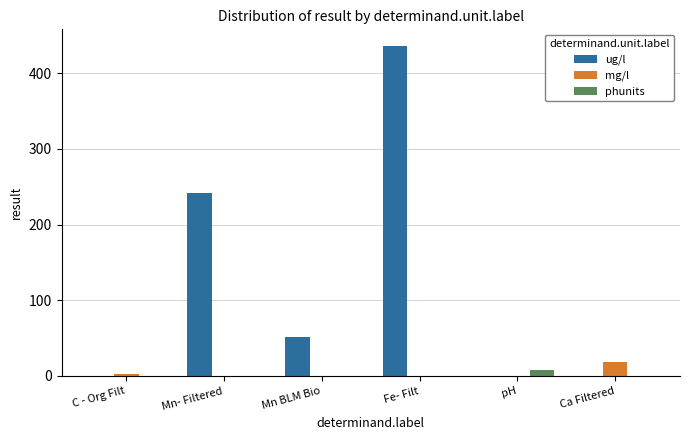

What is the total value across all series at Ca Filtered?

18.4